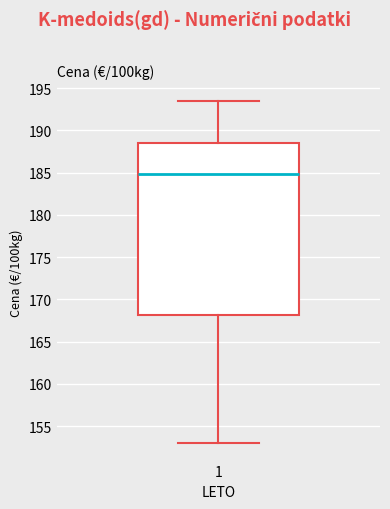

Read this box plot against the y-axis: the position of the median line, the range covered by the box, and the ends of both whiskers. The values are not printed on the chart, so give them approximately, as read against the axis.

median 185.0, box 168.0 to 188.5, whiskers 153.0 to 193.5